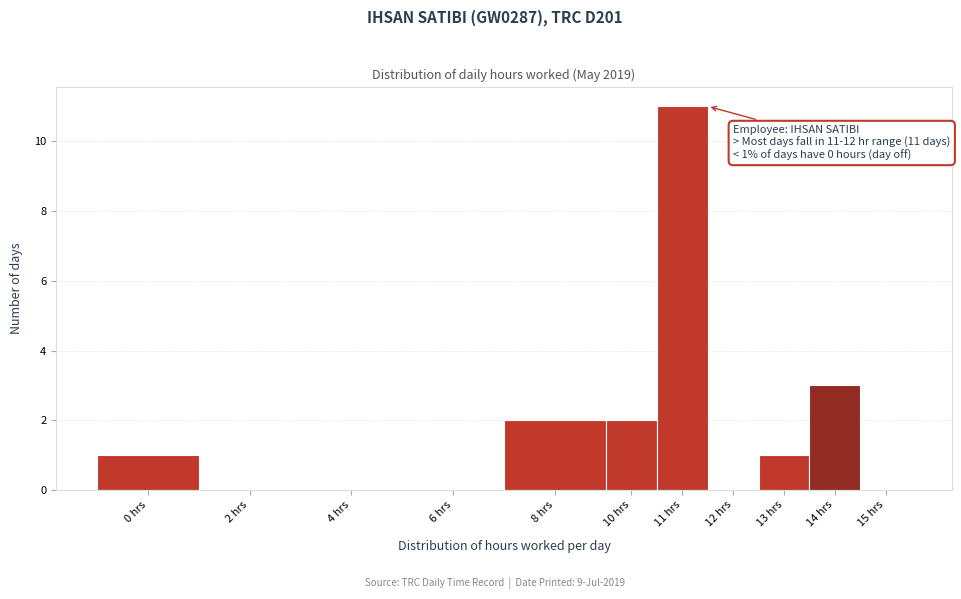

Reading right to left, transcribe all the data shown in this chart.

15 hrs=0	14 hrs=3	13 hrs=1	12 hrs=0	11 hrs=11	10 hrs=2	8 hrs=2	6 hrs=0	4 hrs=0	2 hrs=0	0 hrs=1